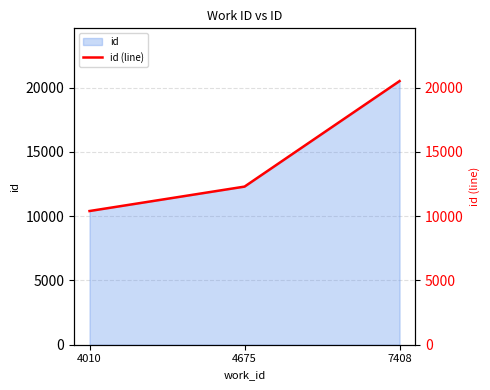

What is the sum of the values at 4675 and 7408?

32828